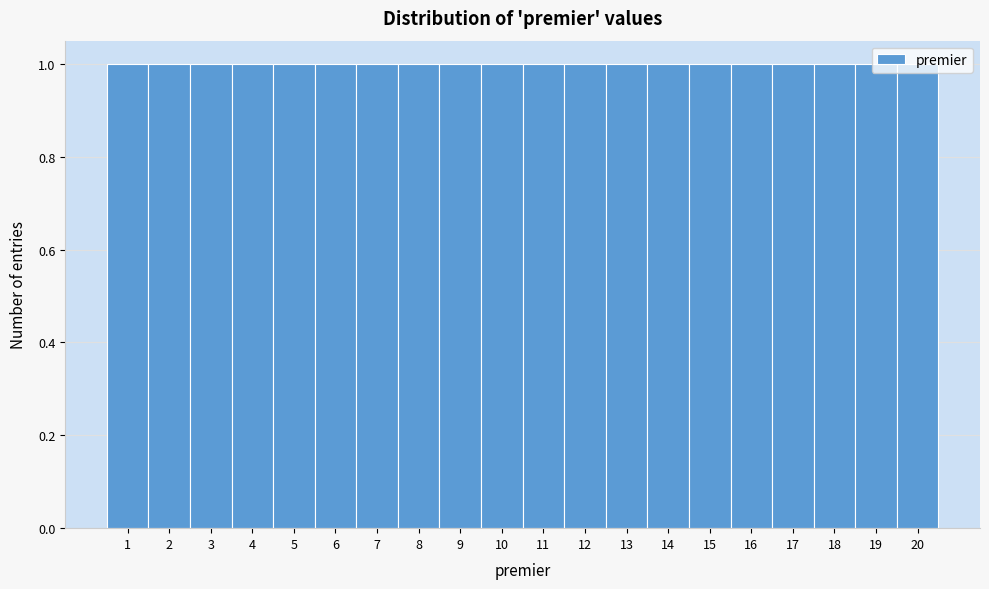

Reading left to right, list every bar in this chart as the range it spans on the x-axis followed by its height. The values are not printed on the chart, so give them approximately, as read against the axis.

0.5 to 1.5: 1
1.5 to 2.5: 1
2.5 to 3.5: 1
3.5 to 4.5: 1
4.5 to 5.5: 1
5.5 to 6.5: 1
6.5 to 7.5: 1
7.5 to 8.5: 1
8.5 to 9.5: 1
9.5 to 10.5: 1
10.5 to 11.5: 1
11.5 to 12.5: 1
12.5 to 13.5: 1
13.5 to 14.5: 1
14.5 to 15.5: 1
15.5 to 16.5: 1
16.5 to 17.5: 1
17.5 to 18.5: 1
18.5 to 19.5: 1
19.5 to 20.5: 1